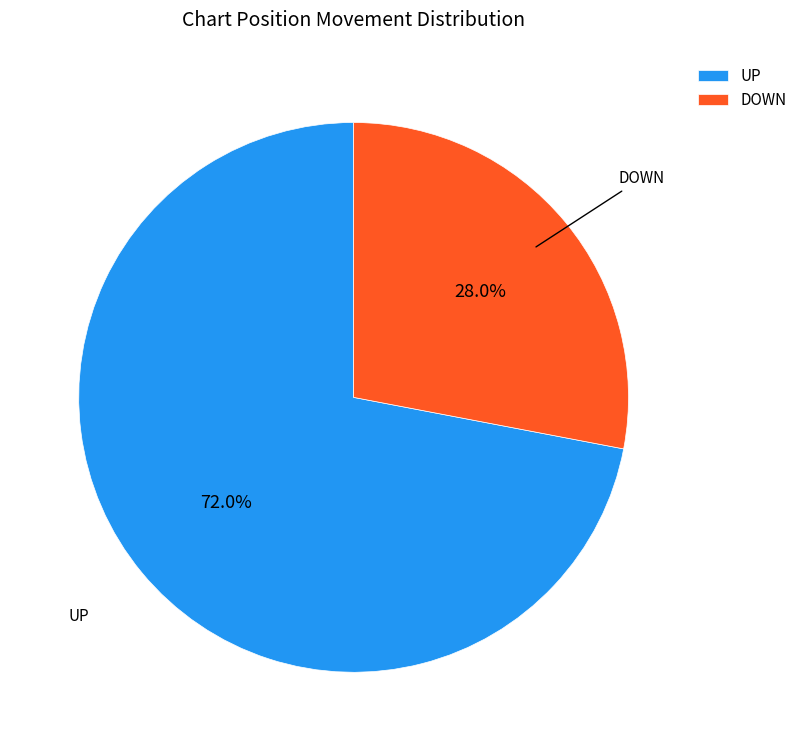

Rank the categories by value from lowest to highest.

DOWN, UP